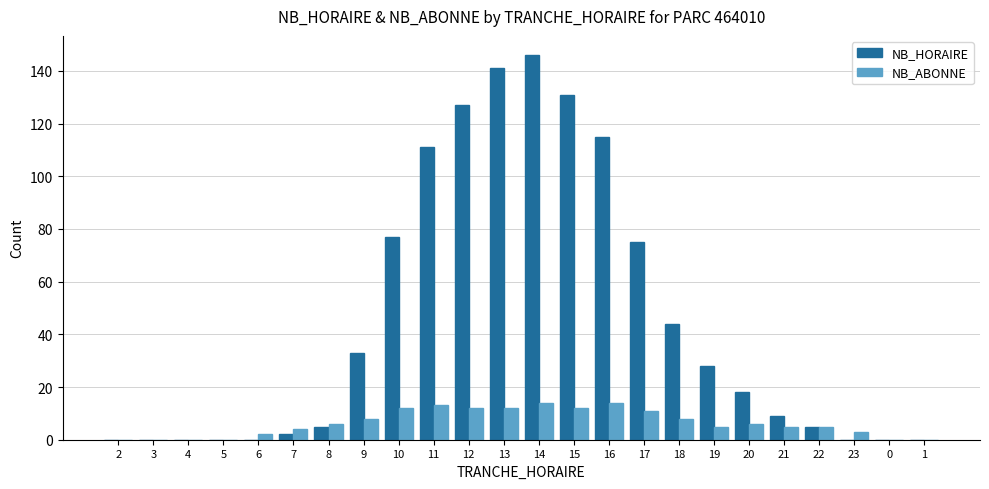

How many groups of bars are there?

24